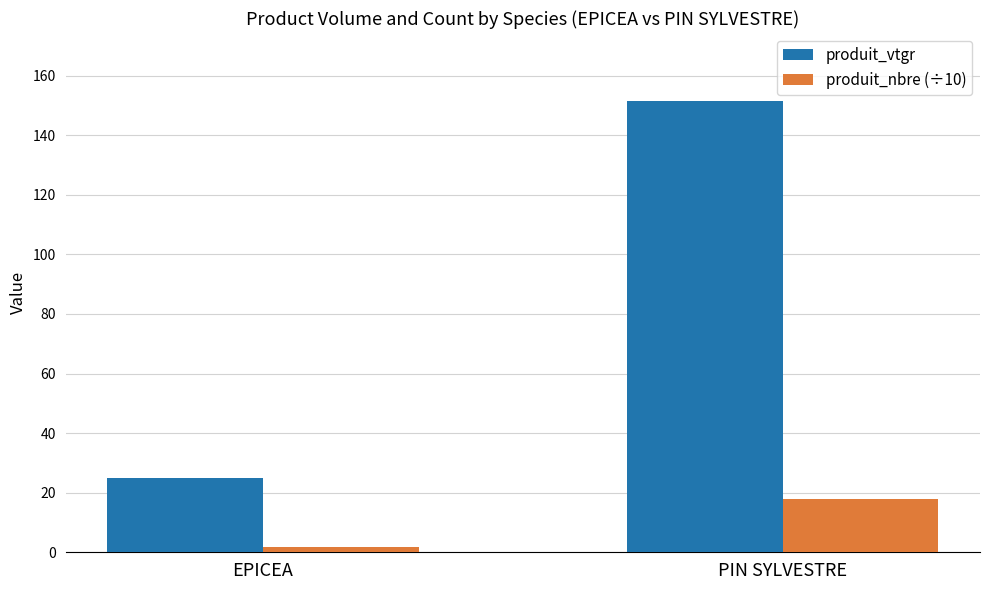

Reading right to left, extract all data points from this chart.

produit_vtgr: PIN SYLVESTRE=151.6	EPICEA=24.9
produit_nbre (÷10): PIN SYLVESTRE=17.8	EPICEA=1.9